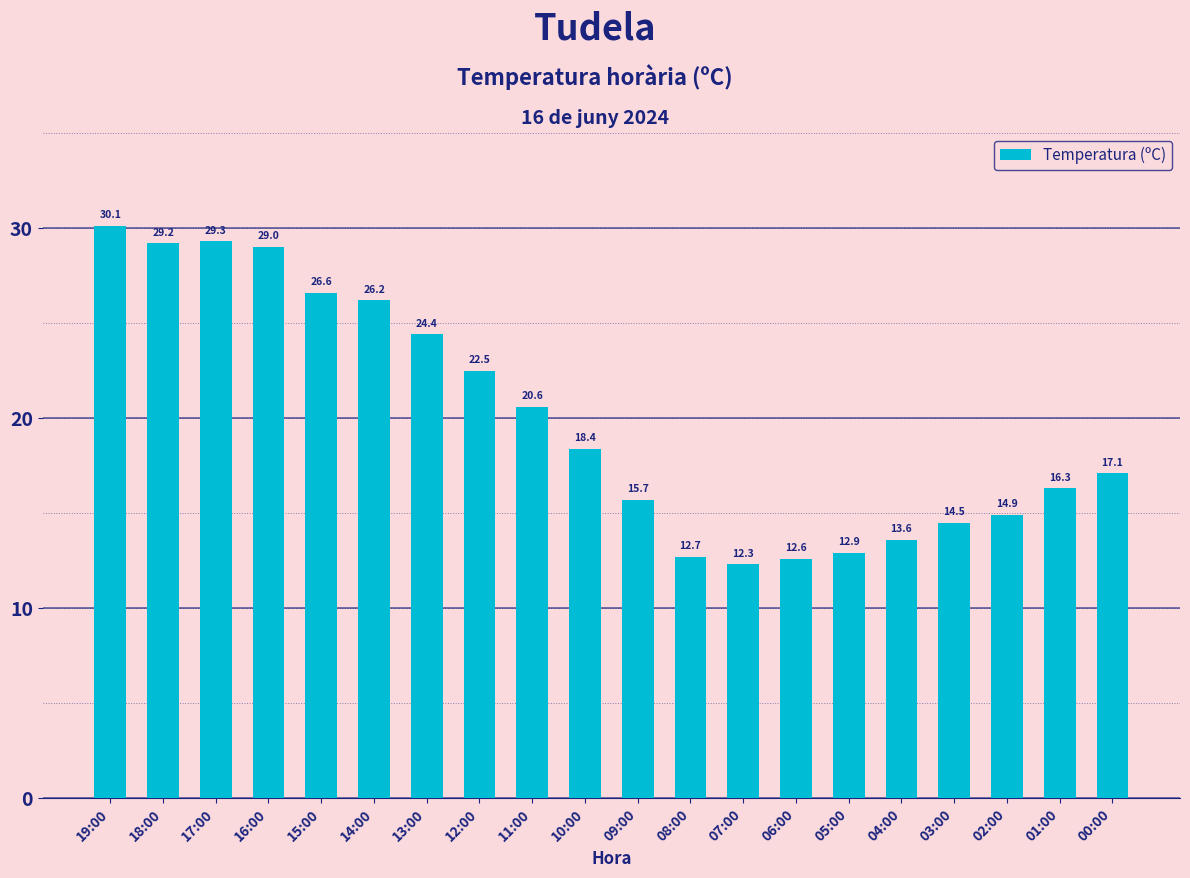

How many bars are there in total?

20